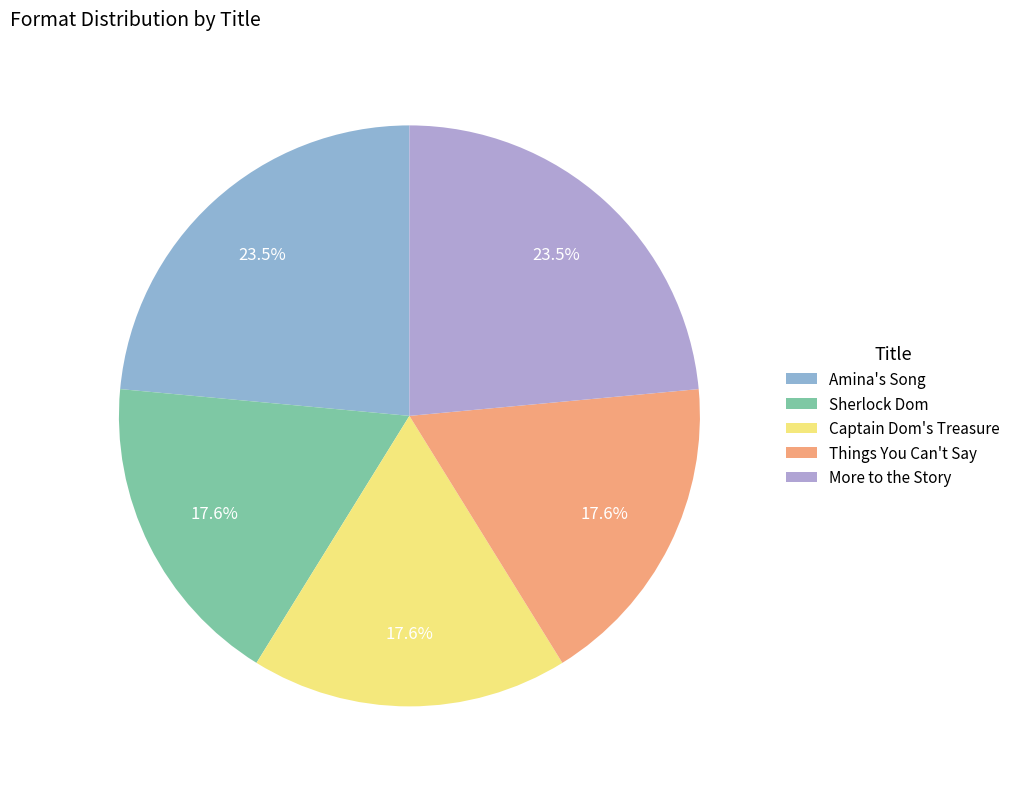

True or false: Things You Can't Say accounts for 4% of the total.

False